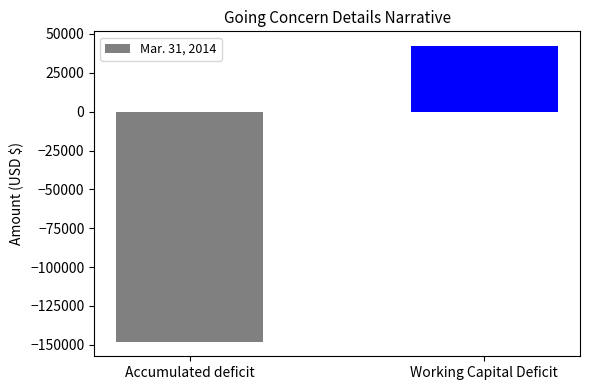

How many values are below zero?

1